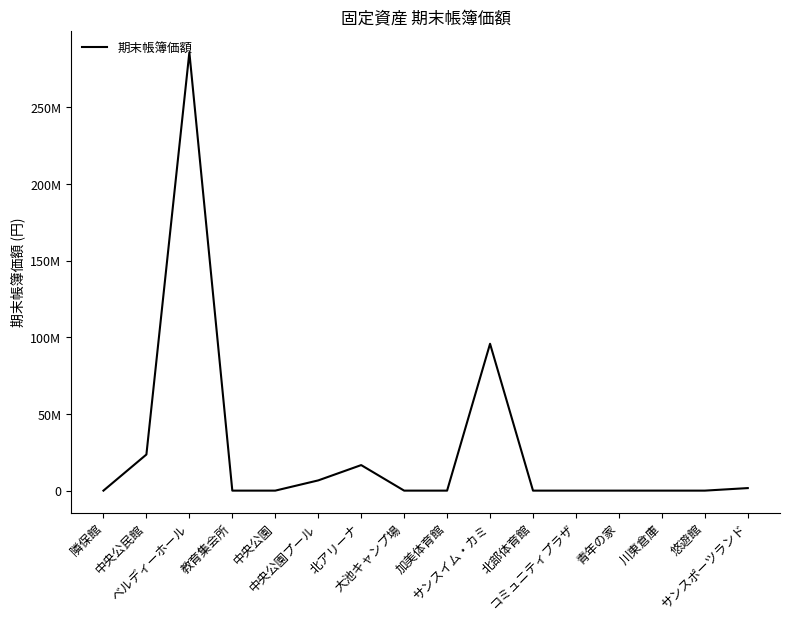

True or false: the data shows 1 at 加美体育館.

True